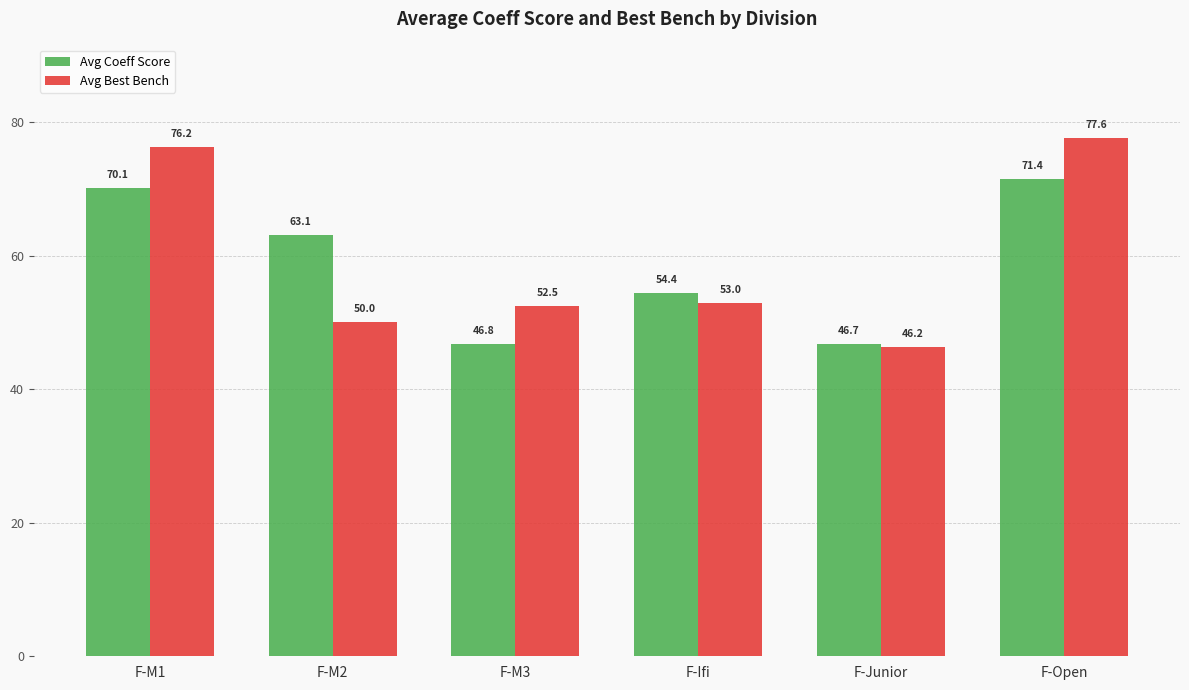

Rank the categories by Avg Coeff Score value from highest to lowest.

F-Open, F-M1, F-M2, F-Ifi, F-M3, F-Junior